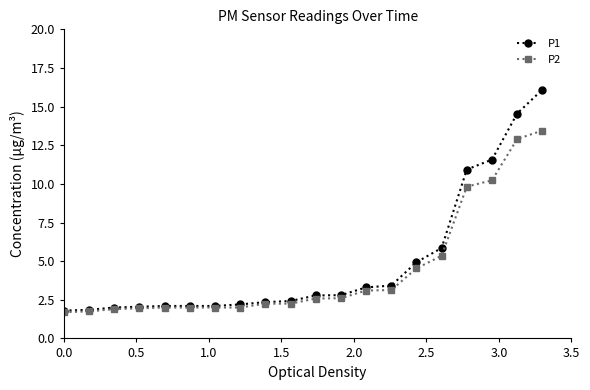

List the series in order of their peak value, lowest first.

P2, P1